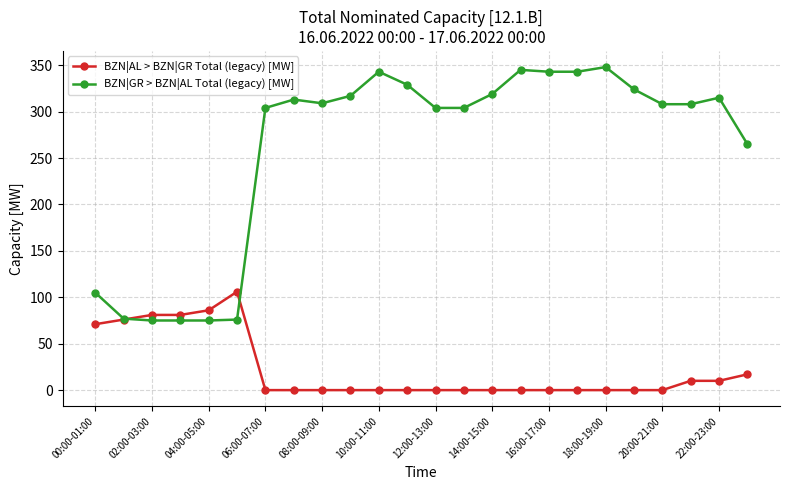

How many data points in BZN|AL > BZN|GR Total (legacy) [MW] are above 0?

9